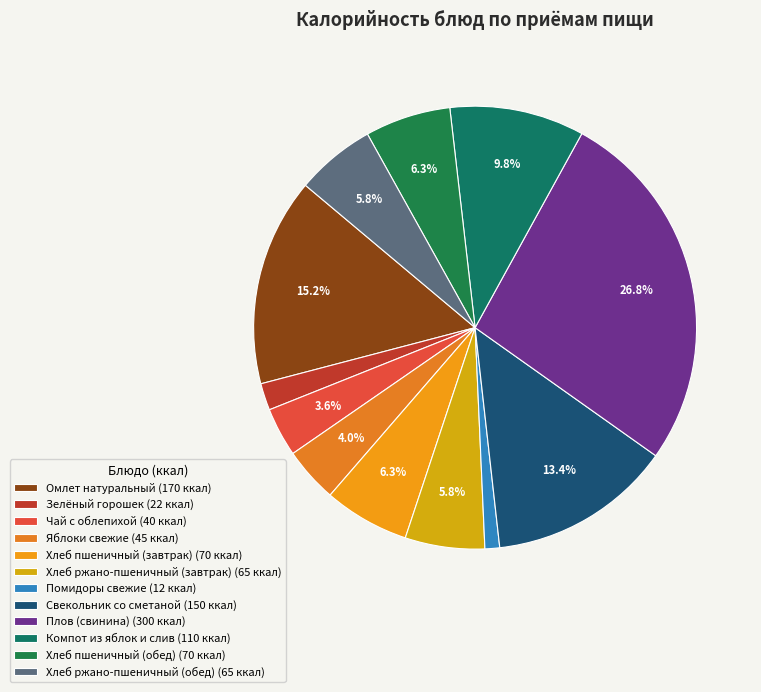

How many segments does this pie chart have?

12